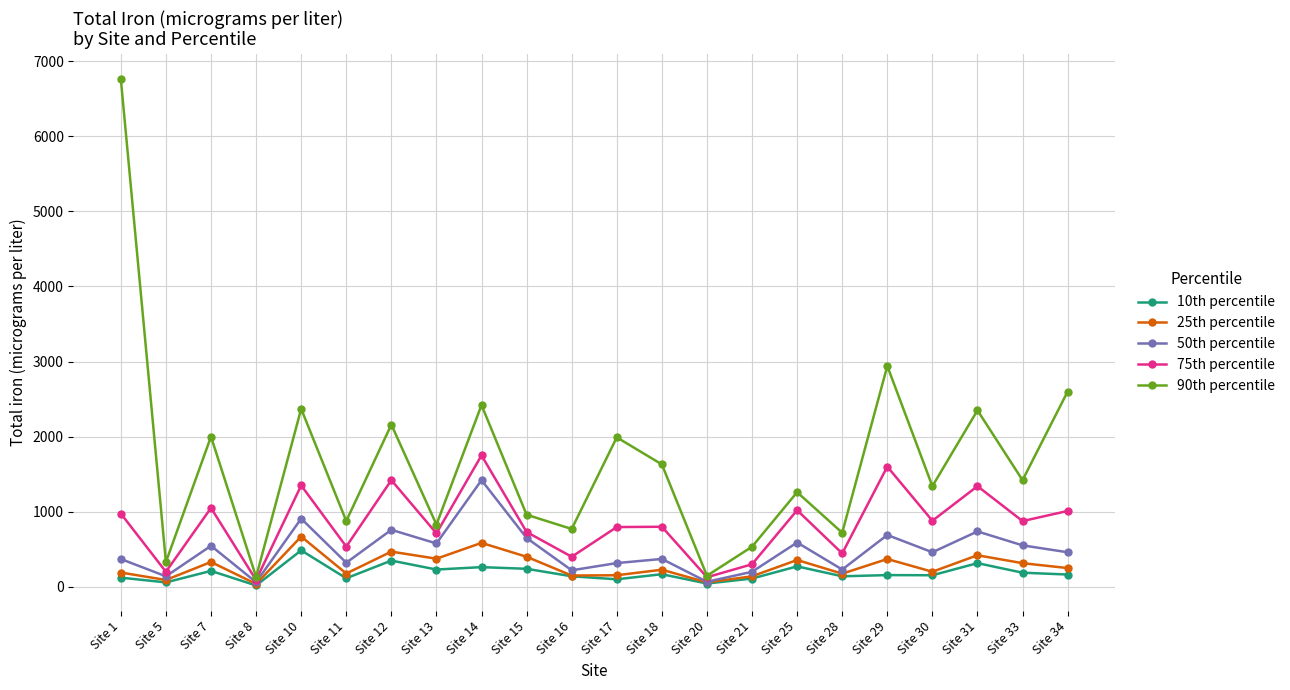

The 10th percentile series shows 140.0 at Site 16. True or false?

True